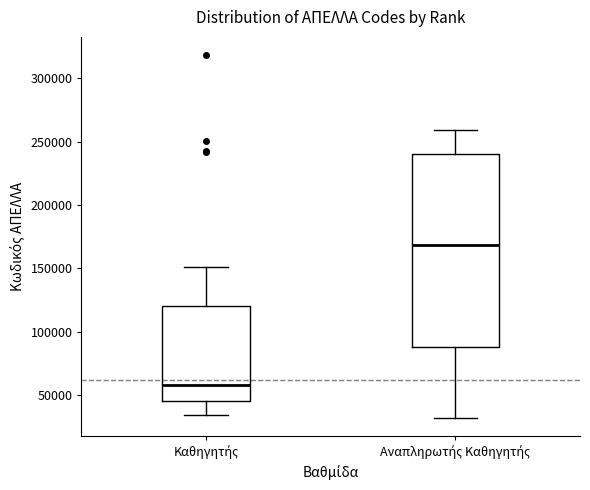

Reading left to right, transcribe this box plot: for each box, give where its median line is, the range the box spans, and where its two whiskers end, as read against the y-axis. The values are not printed on the chart, so give them approximately, as read against the axis.

Καθηγητής: median 60000, box 45000 to 120000, whiskers 35000 to 150000
Αναπληρωτής Καθηγητής: median 170000, box 90000 to 240000, whiskers 30000 to 260000